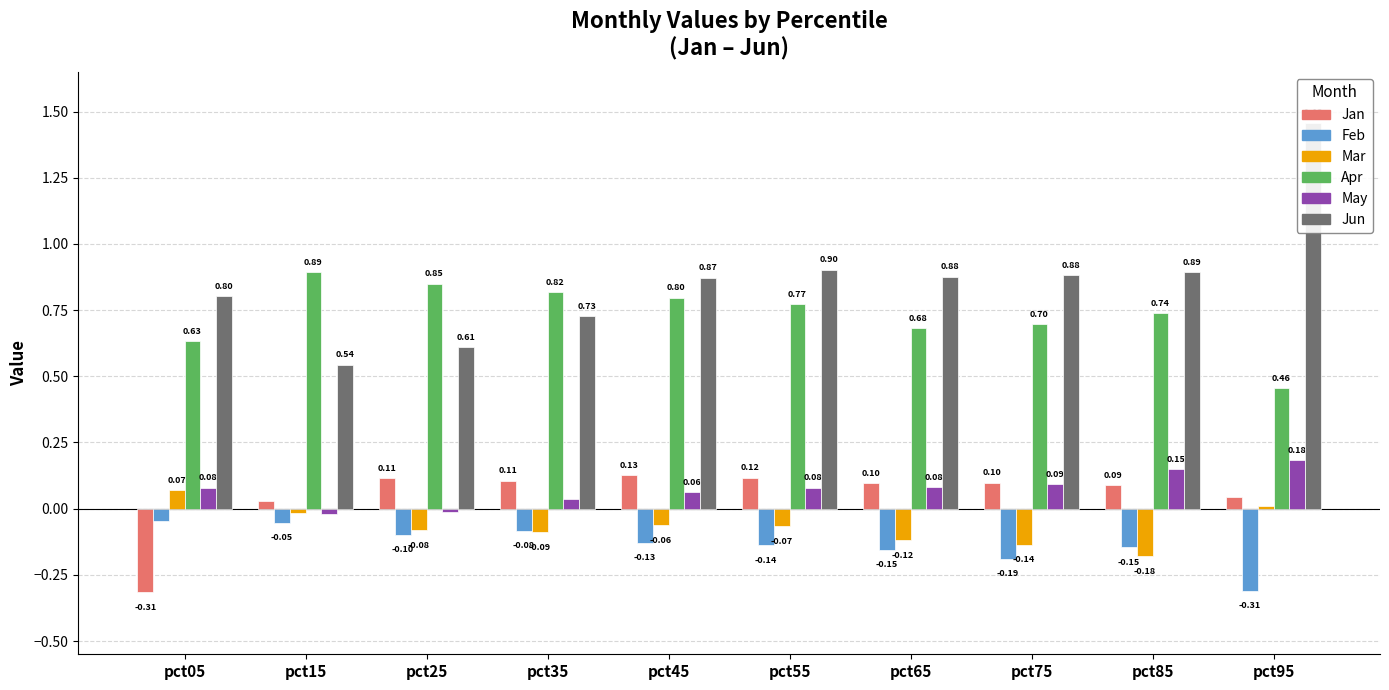

Reading right to left, extract all data points from this chart.

Jan: pct95=0.0	pct85=0.1	pct75=0.1	pct65=0.1	pct55=0.1	pct45=0.1	pct35=0.1	pct25=0.1	pct15=0.0	pct05=-0.3
Feb: pct95=-0.3	pct85=-0.1	pct75=-0.2	pct65=-0.2	pct55=-0.1	pct45=-0.1	pct35=-0.1	pct25=-0.1	pct15=-0.1	pct05=-0.0
Mar: pct95=0.0	pct85=-0.2	pct75=-0.1	pct65=-0.1	pct55=-0.1	pct45=-0.1	pct35=-0.1	pct25=-0.1	pct15=-0.0	pct05=0.1
Apr: pct95=0.5	pct85=0.7	pct75=0.7	pct65=0.7	pct55=0.8	pct45=0.8	pct35=0.8	pct25=0.9	pct15=0.9	pct05=0.6
May: pct95=0.2	pct85=0.2	pct75=0.1	pct65=0.1	pct55=0.1	pct45=0.1	pct35=0.0	pct25=-0.0	pct15=-0.0	pct05=0.1
Jun: pct95=1.5	pct85=0.9	pct75=0.9	pct65=0.9	pct55=0.9	pct45=0.9	pct35=0.7	pct25=0.6	pct15=0.5	pct05=0.8